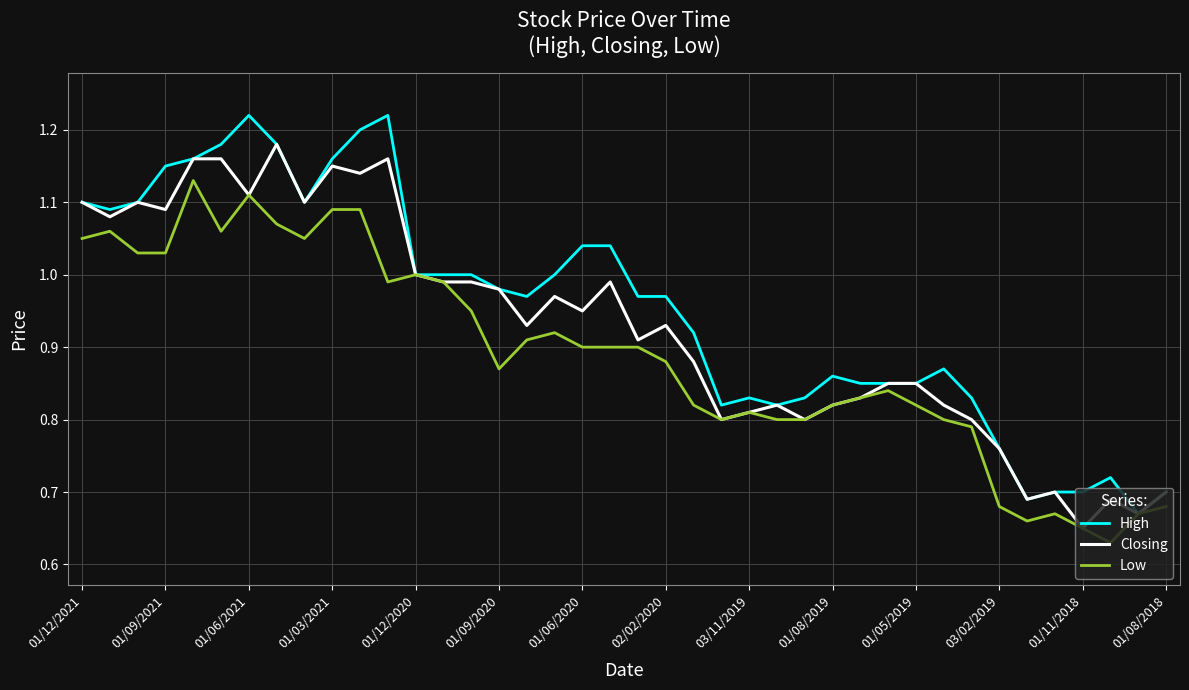

List the series in order of their overall mean, highest first.

High, Closing, Low